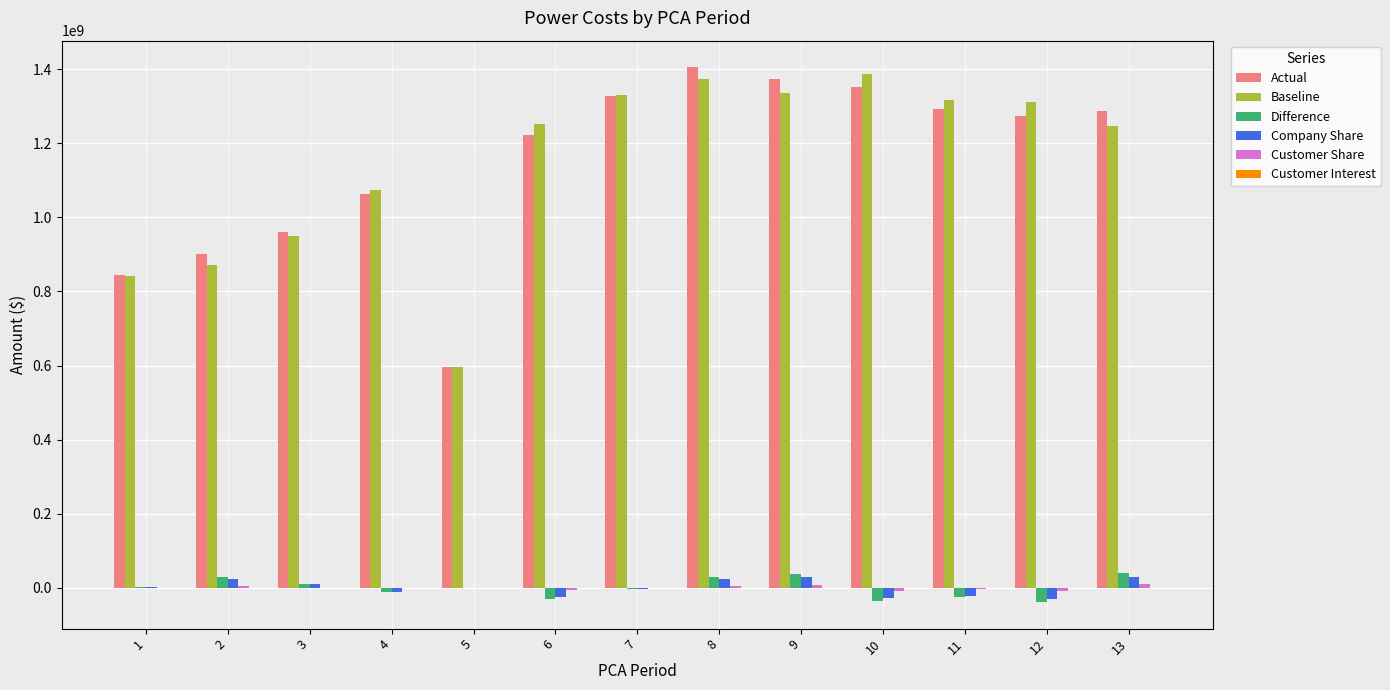

The value of Company Share at 6 is -25106334.2. True or false?

True